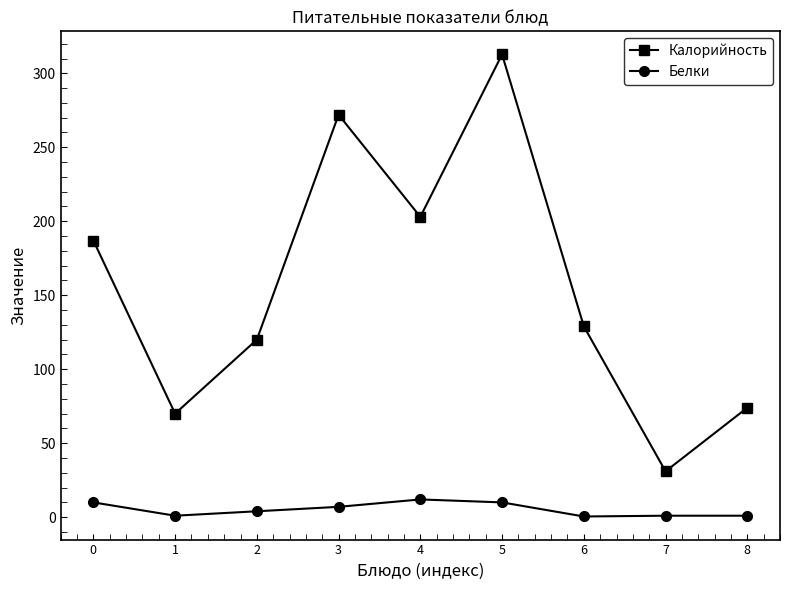

True or false: Белки has more than 2 interior local peaks.

False